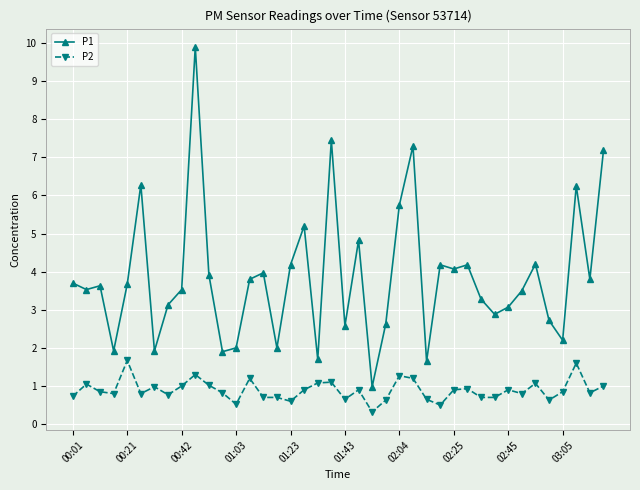

Which series has the largest range (max minus min)?

P1